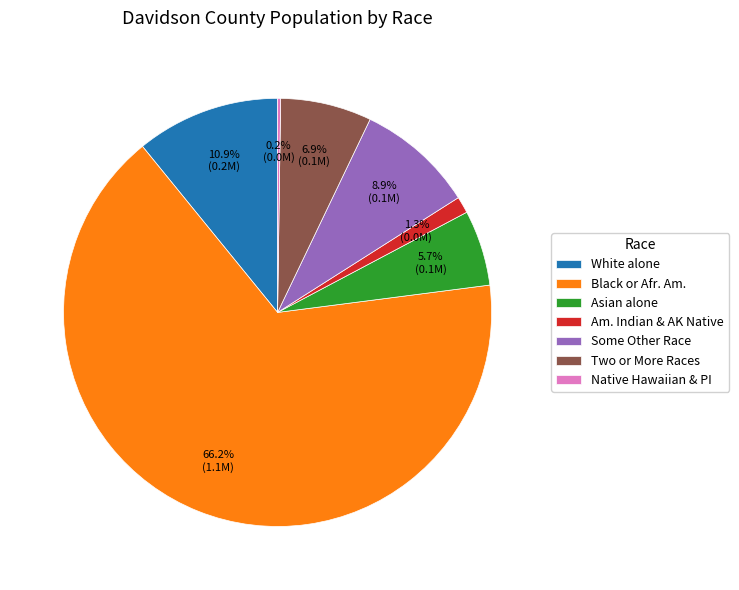

How much of the chart is everything except Am. Indian & AK Native?

98.7%